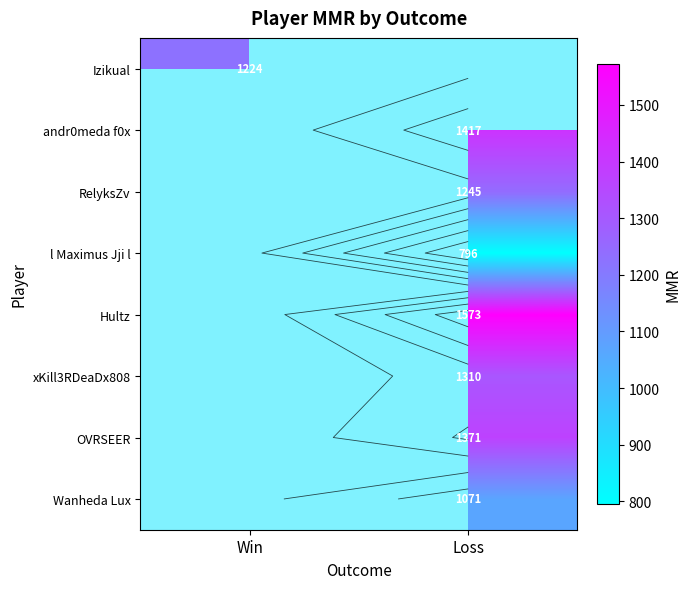

What is the maximum value shown in the chart?

1572.6